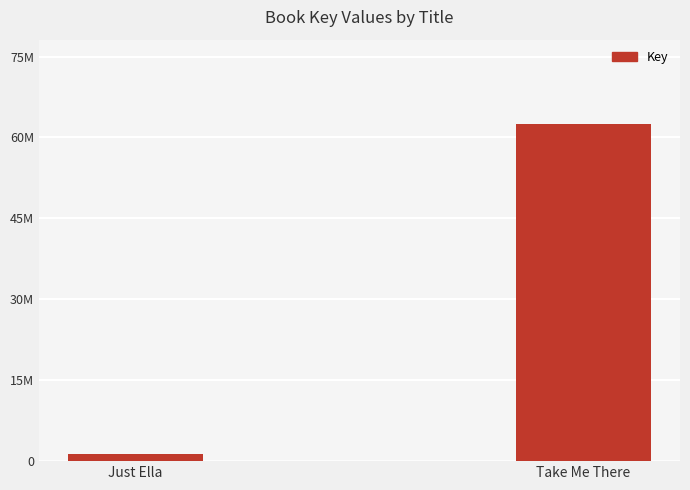

Does the chart contain any negative values?

No